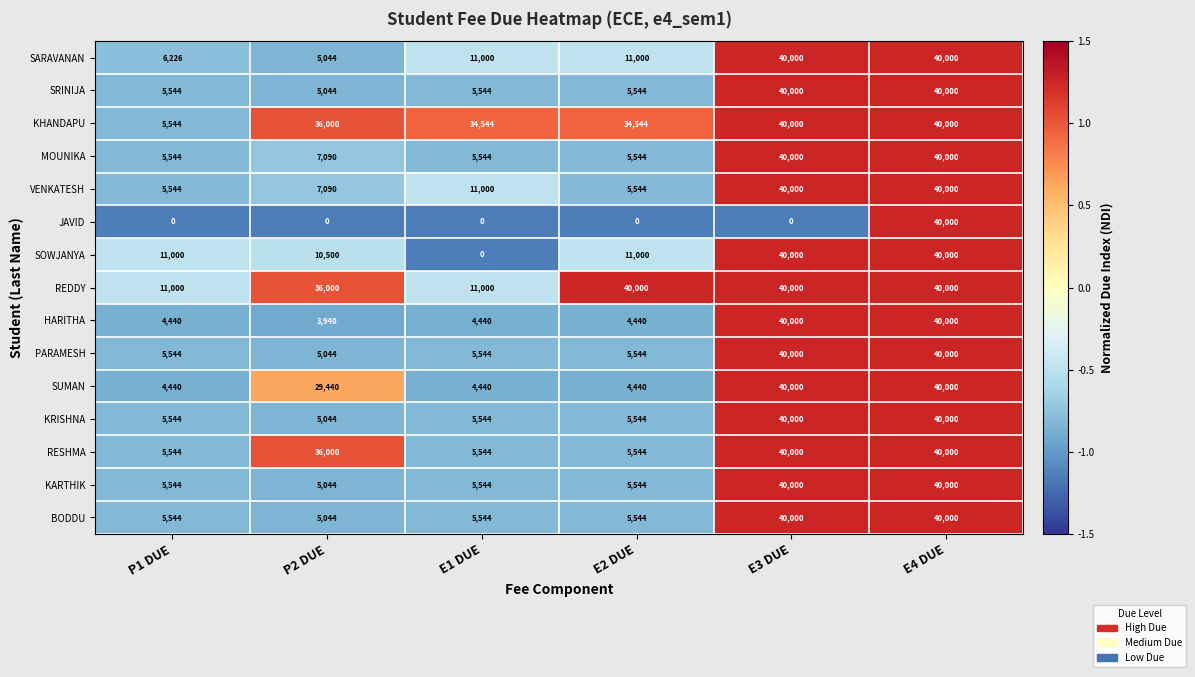

How many distinct data groups are displayed?

15